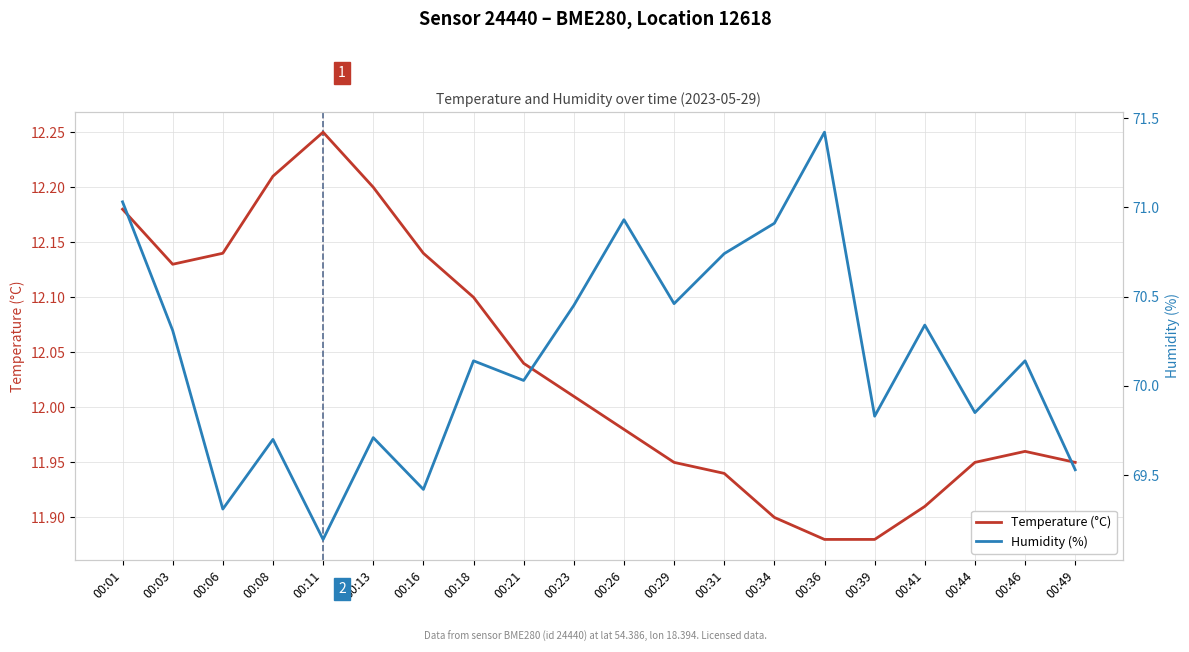

How many values in the Humidity (%) series are below 70?

8